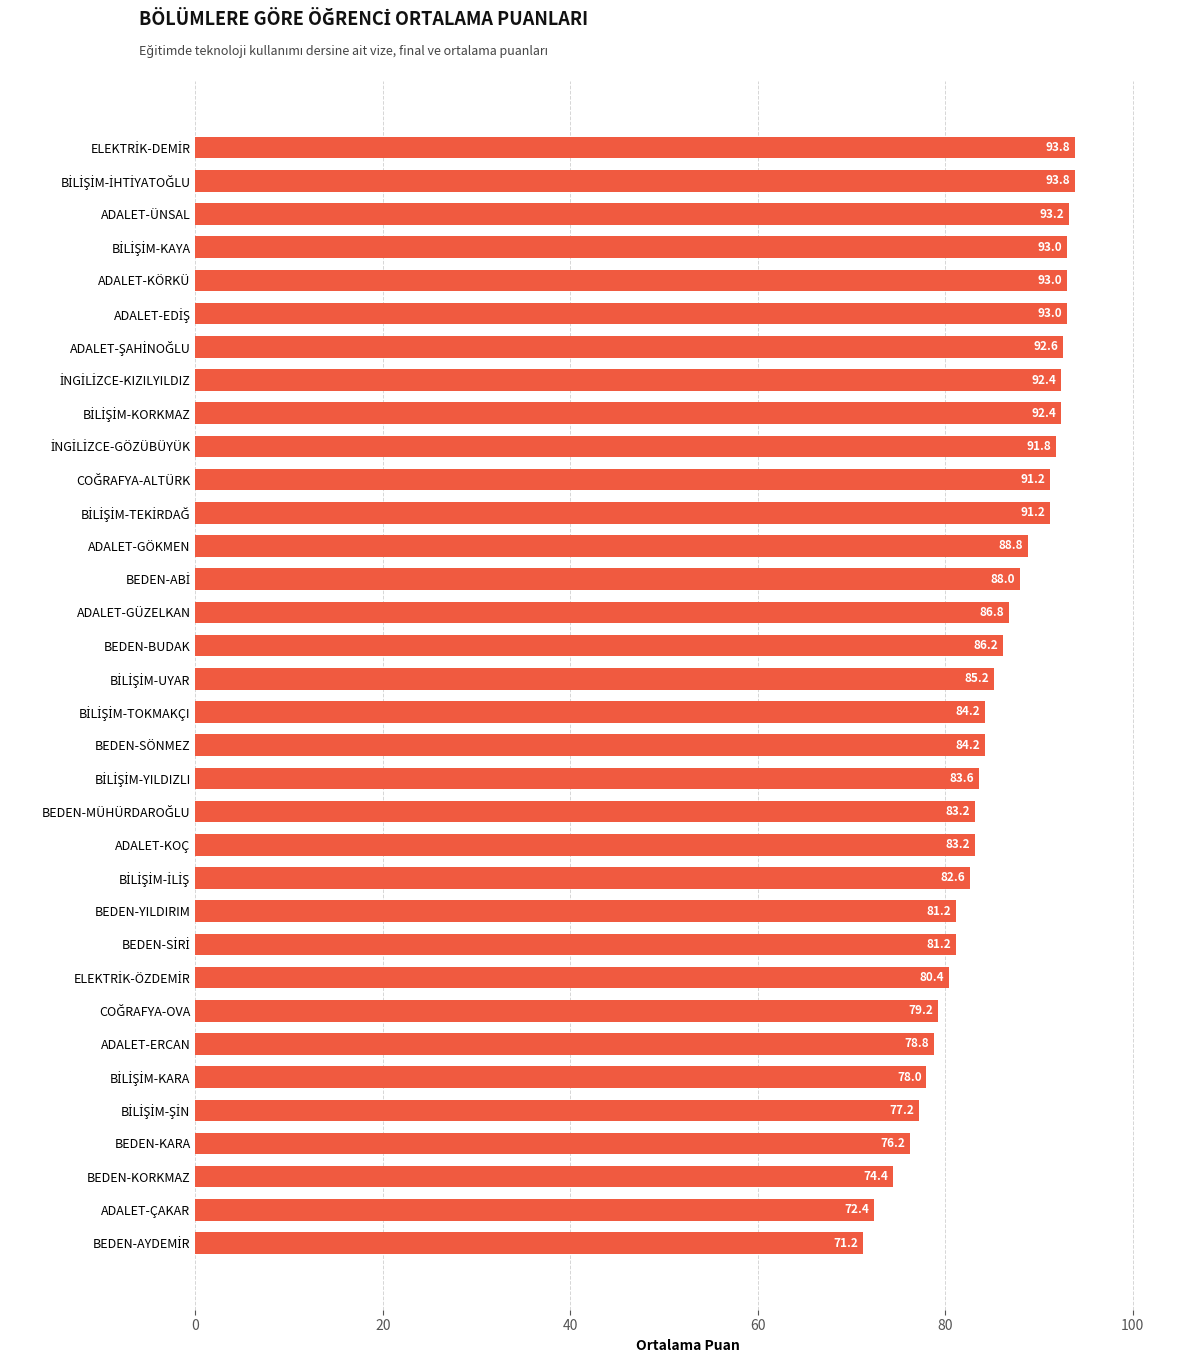

What is the minimum value shown in the chart?

71.2